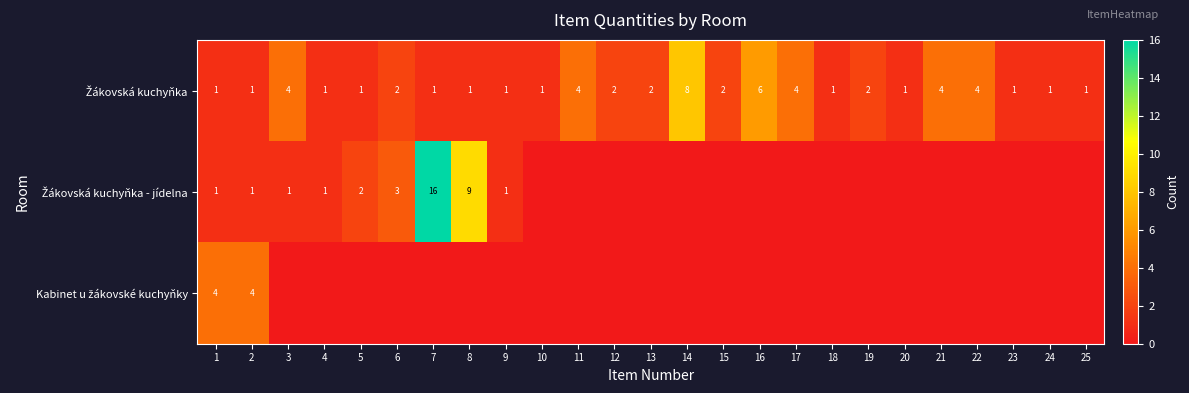

Rank the categories by Žákovská kuchyňka value from highest to lowest.

14, 16, 3, 11, 17, 21, 22, 6, 12, 13, 15, 19, 1, 2, 4, 5, 7, 8, 9, 10, 18, 20, 23, 24, 25